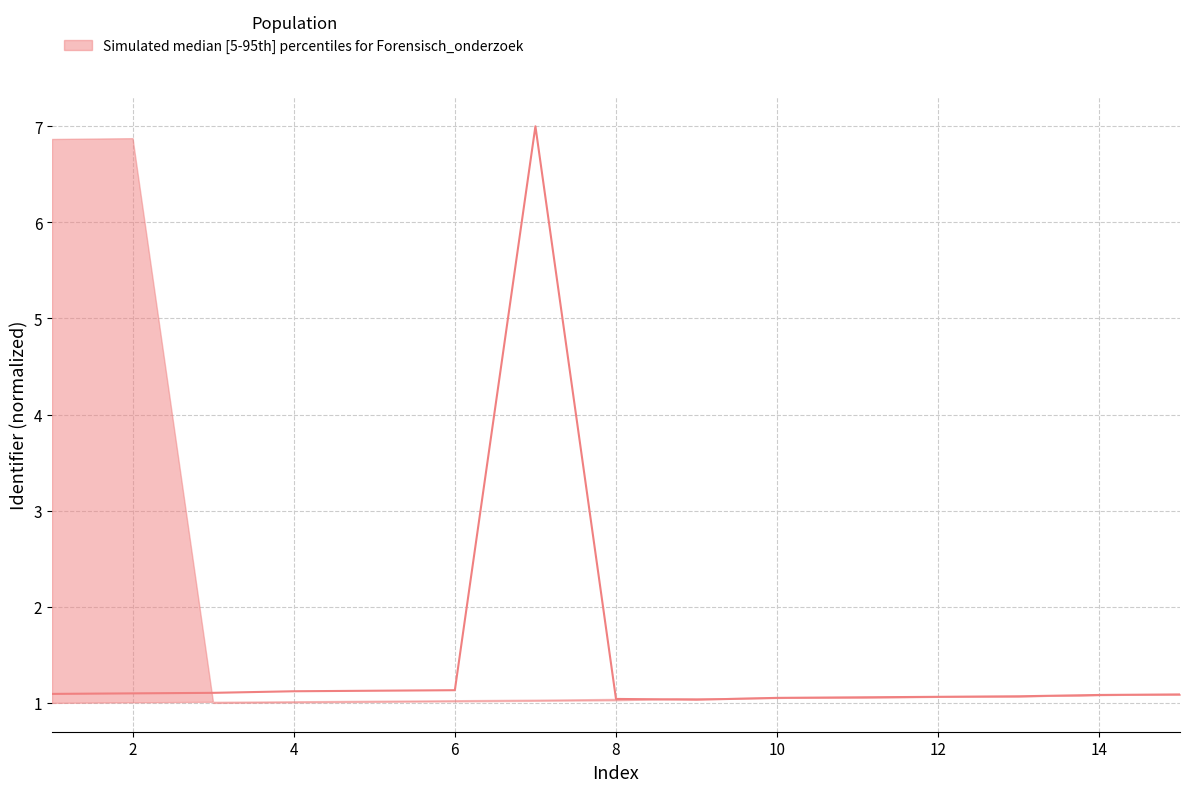

What is the minimum value shown in the chart?

1.0